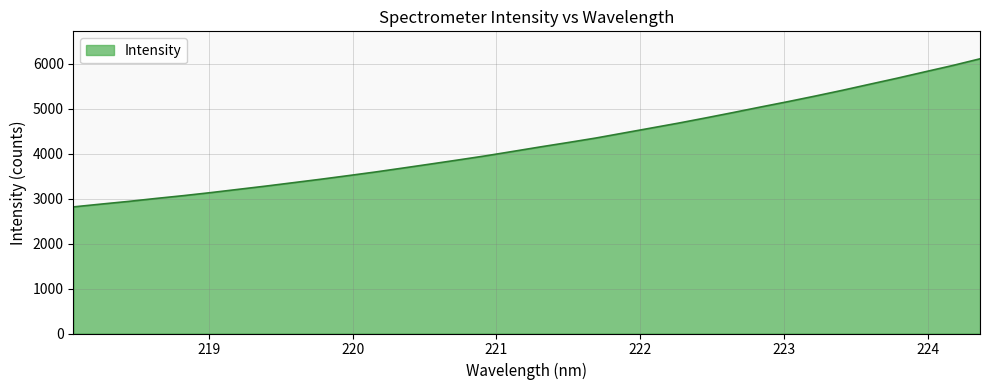

What is the smallest value displayed?

2816.6